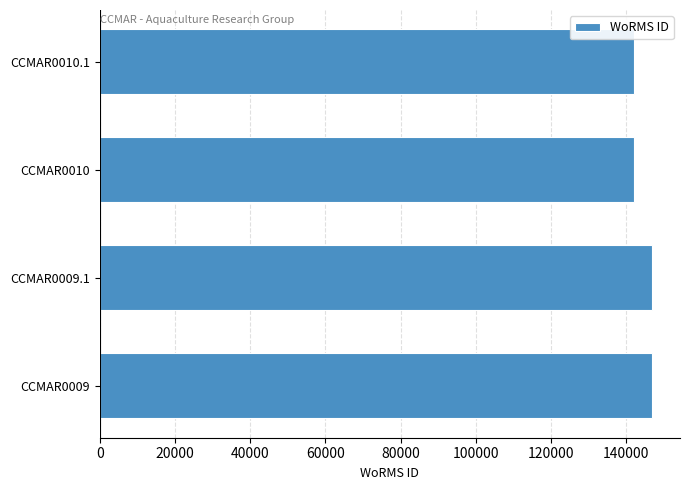

What is the sum of all values?

577614